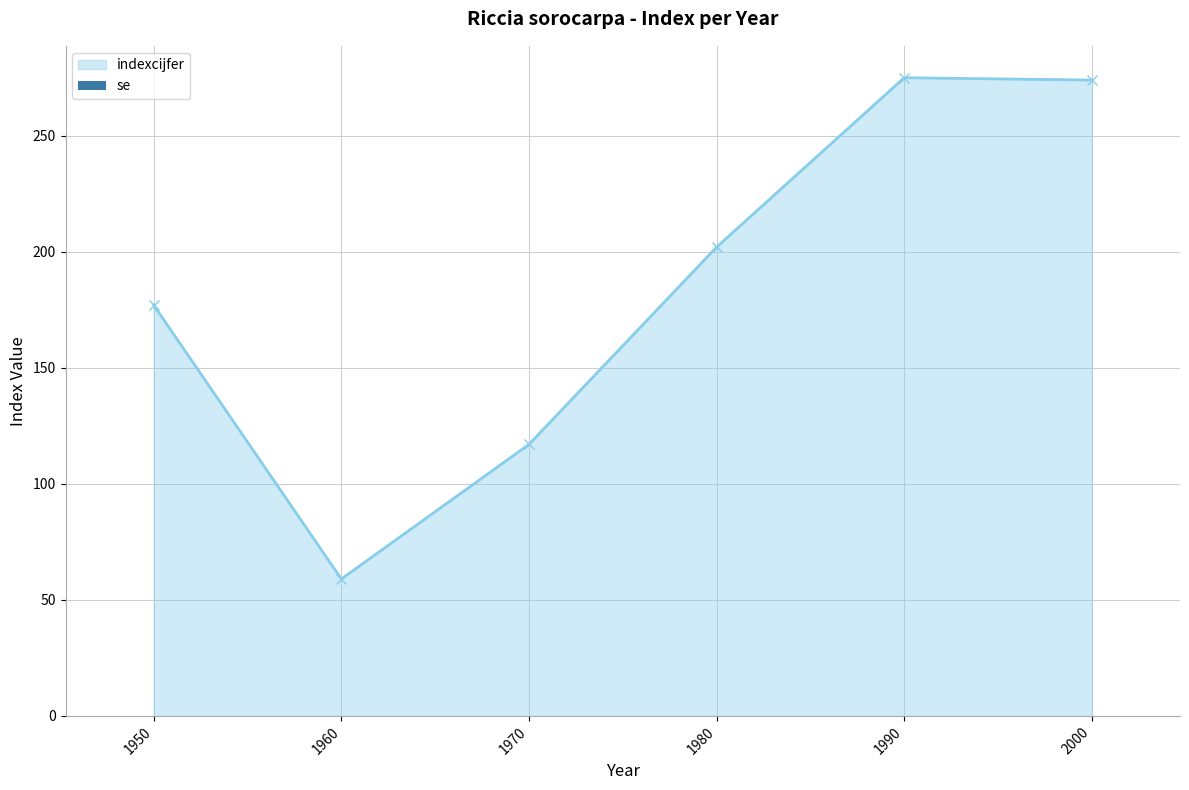

What is the value of the 4th point from the left?

202